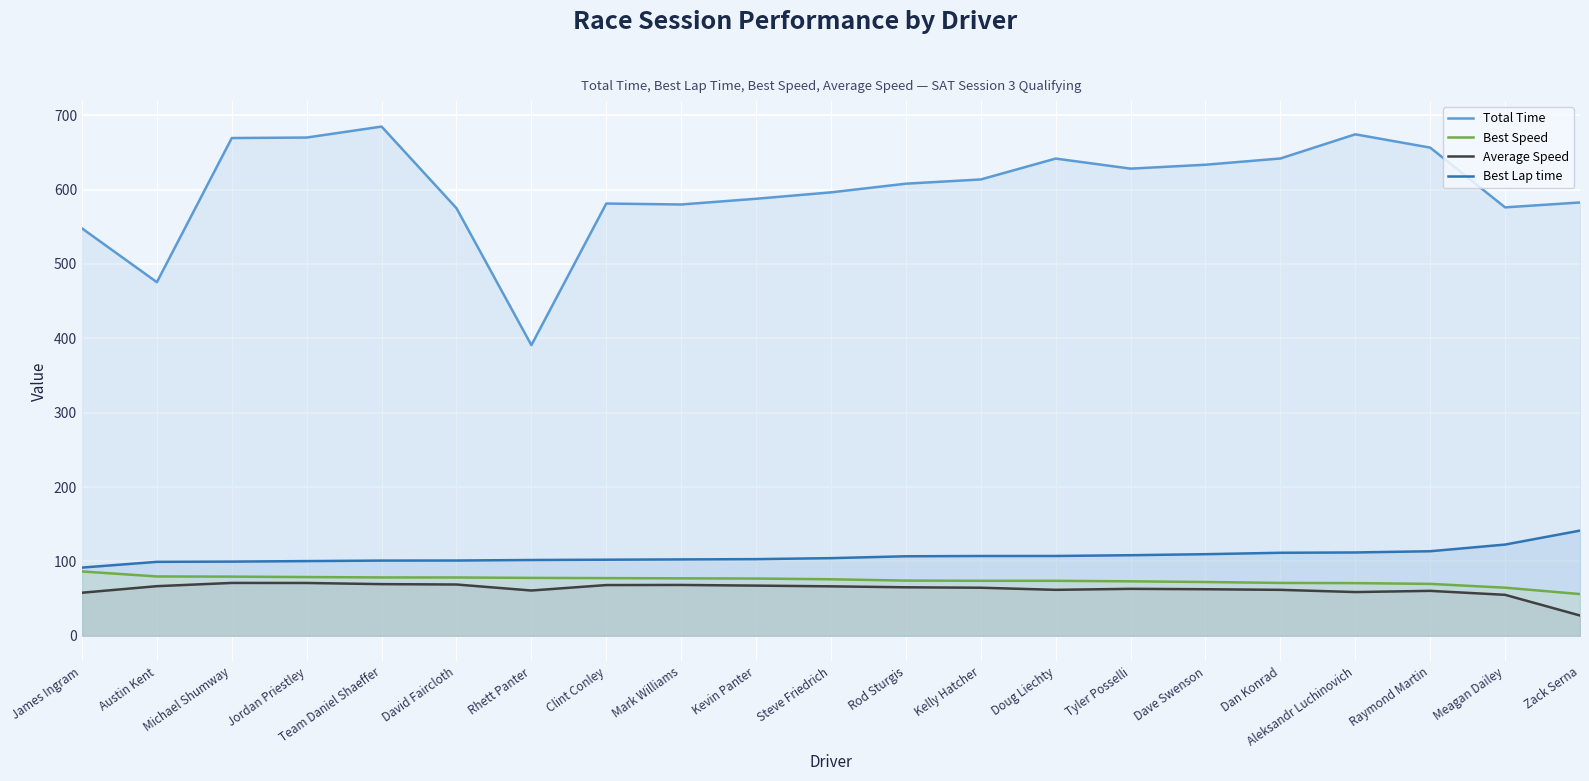

Is it true that Best Lap time equals 21.4 at Kevin Panter?

False